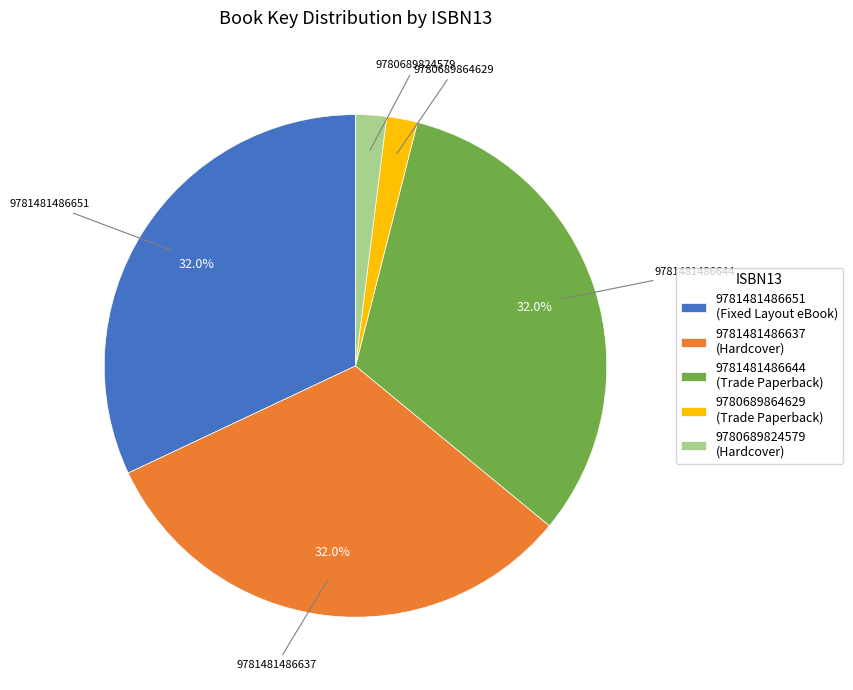

What is the ratio of the value at 9781481486651 to the value at 9781481486644?

1.0